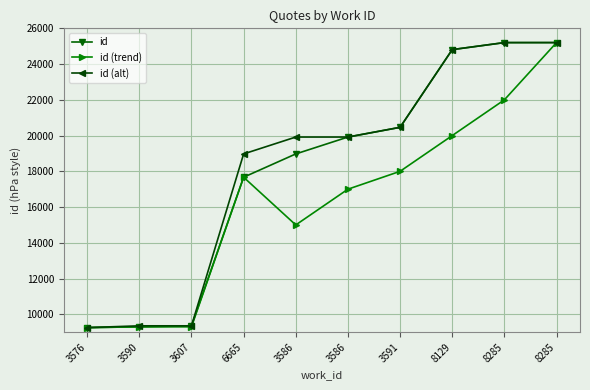

What are all the series names shown in the legend?

id, id (trend), id (alt)